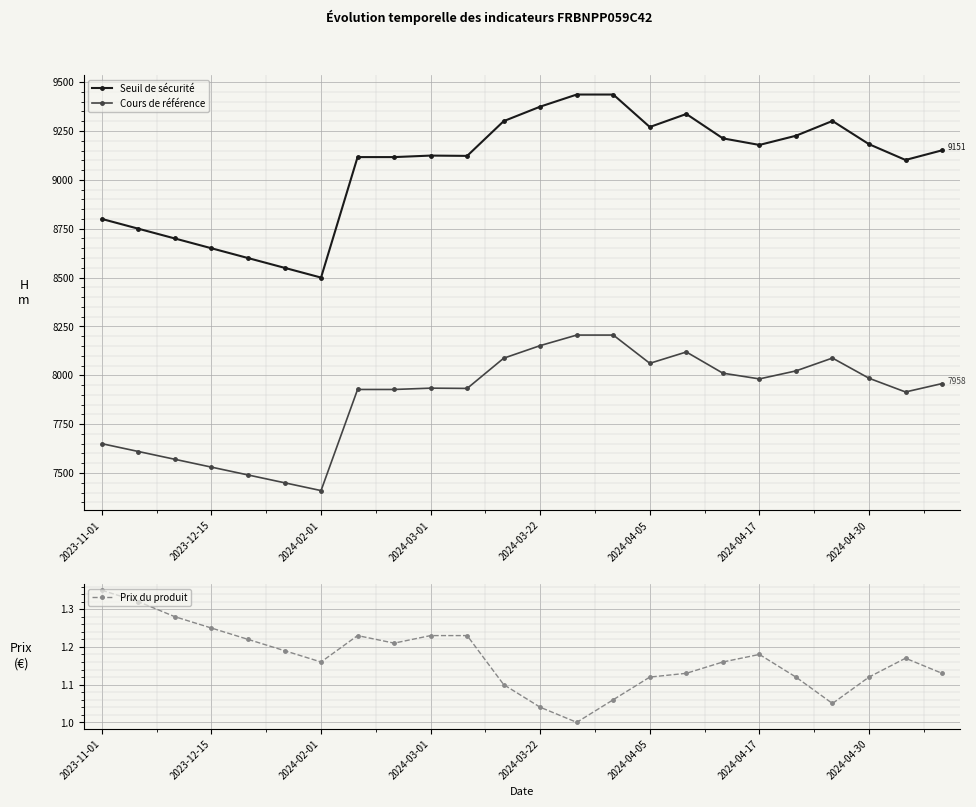

The value of Cours de référence at 11 is 2080.8. True or false?

False